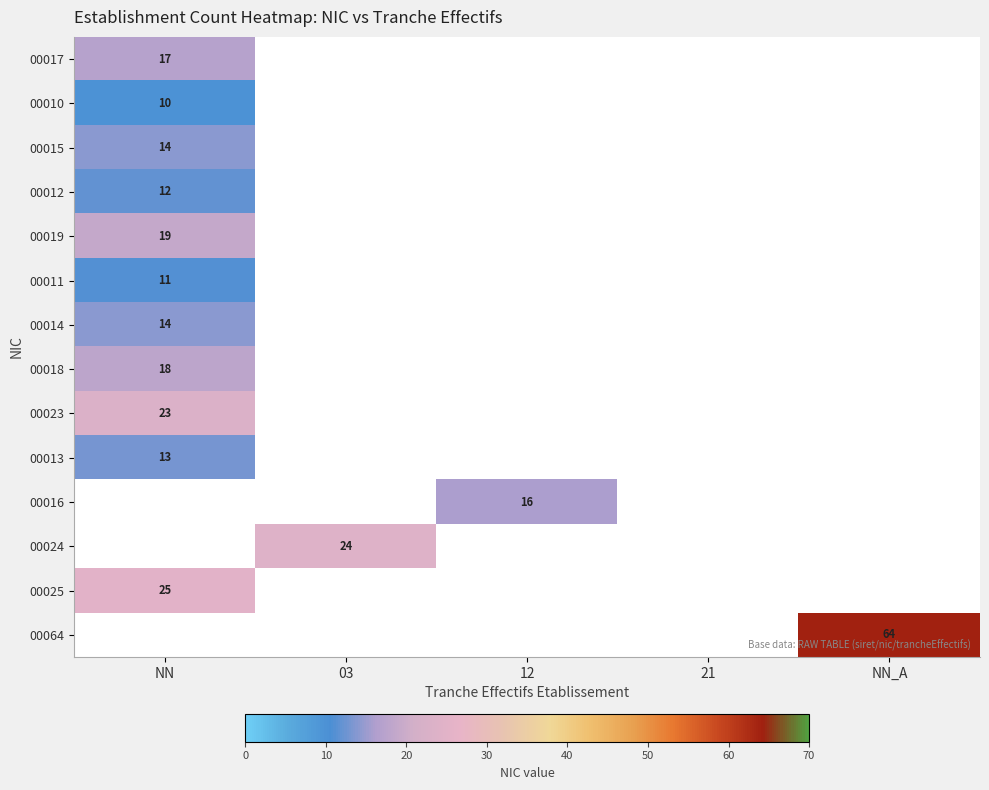

The value of 00014 at NN is 20. True or false?

False